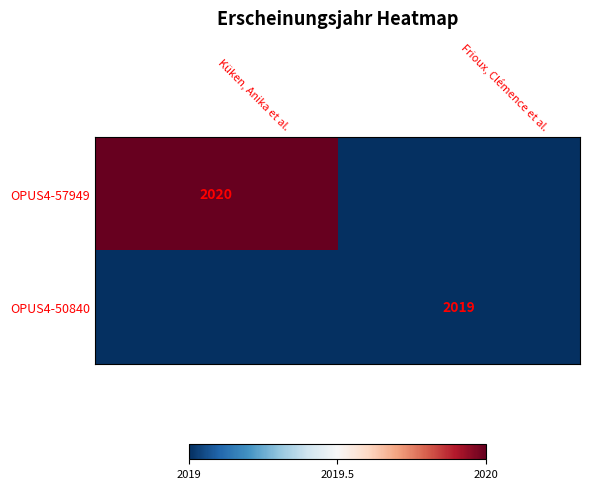

The value of OPUS4-50840 at Frioux, Clémence et al. is 2019. True or false?

True